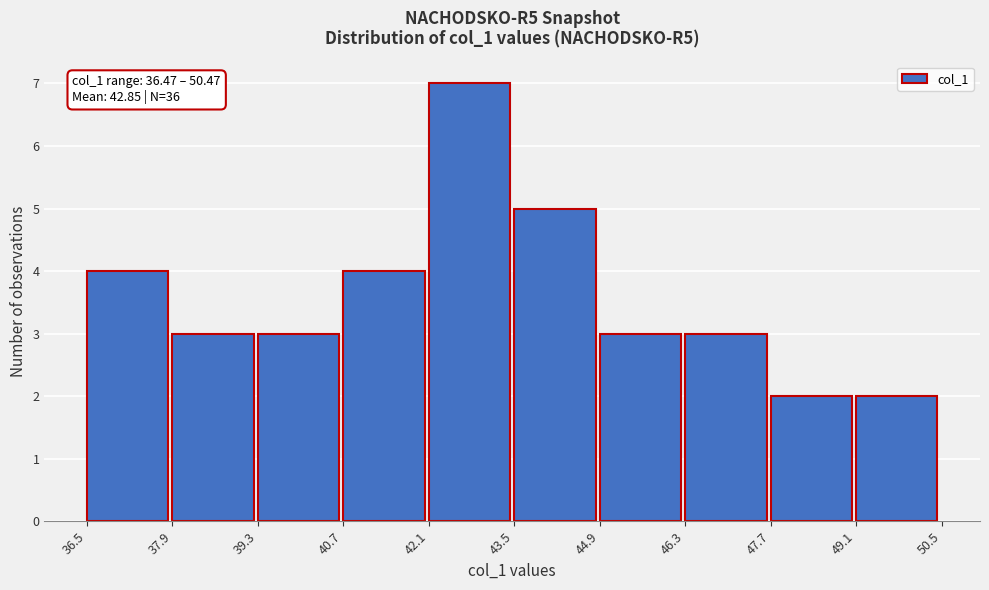

Which range on the x-axis has the tallest bar?

42.1 to 43.5